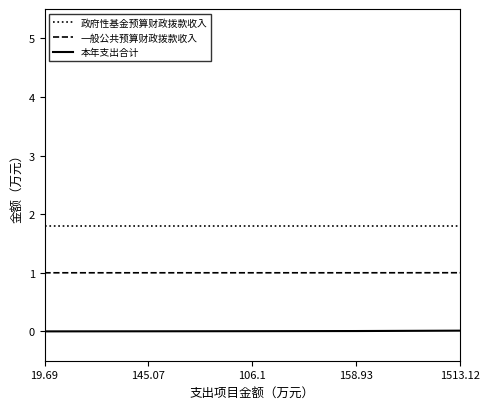

Is the value of 一般公共预算财政拨款收入 at 106.1 greater than the value of 政府性基金预算财政拨款收入 at 1513.12?

No